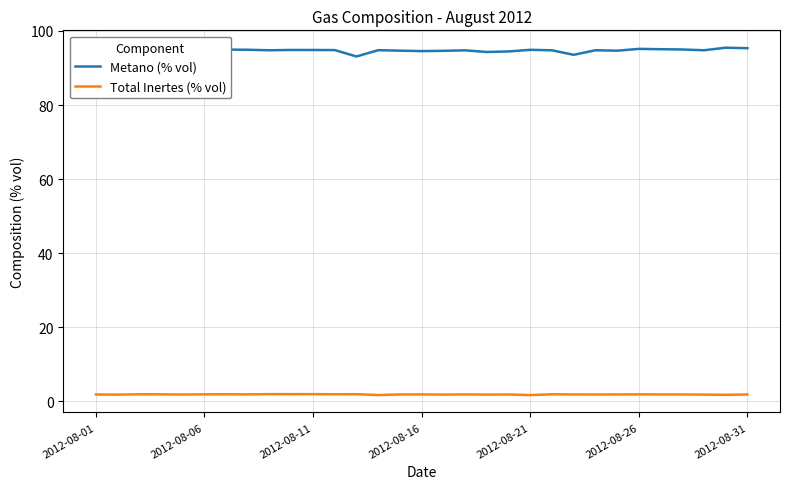

How many lines are shown in the chart?

2